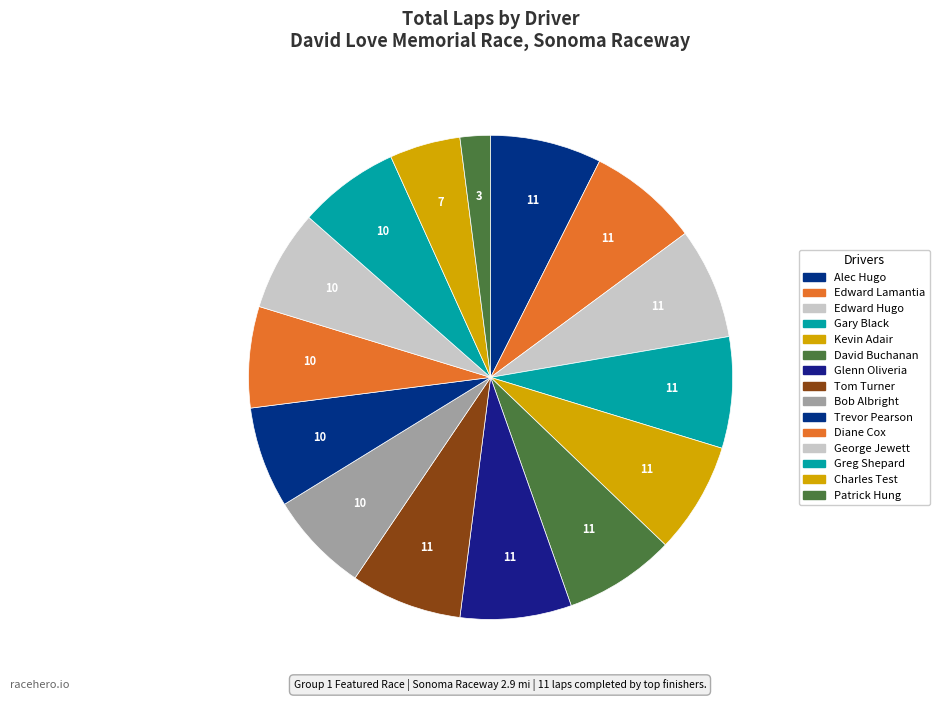

Between George Jewett and Diane Cox, which is larger?

George Jewett